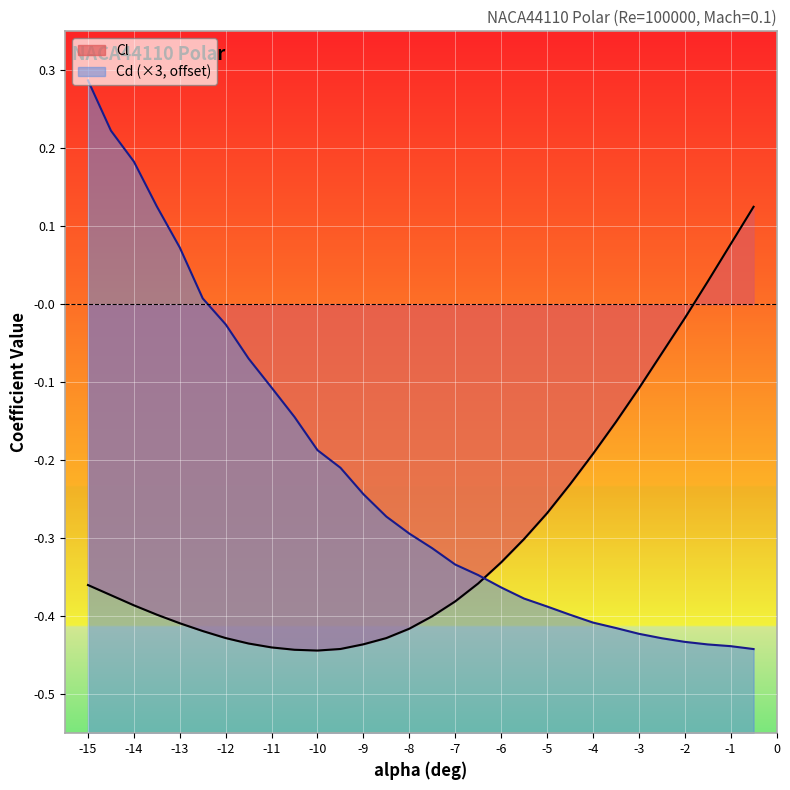

Which category has the highest value in the Cl series?

-0.5